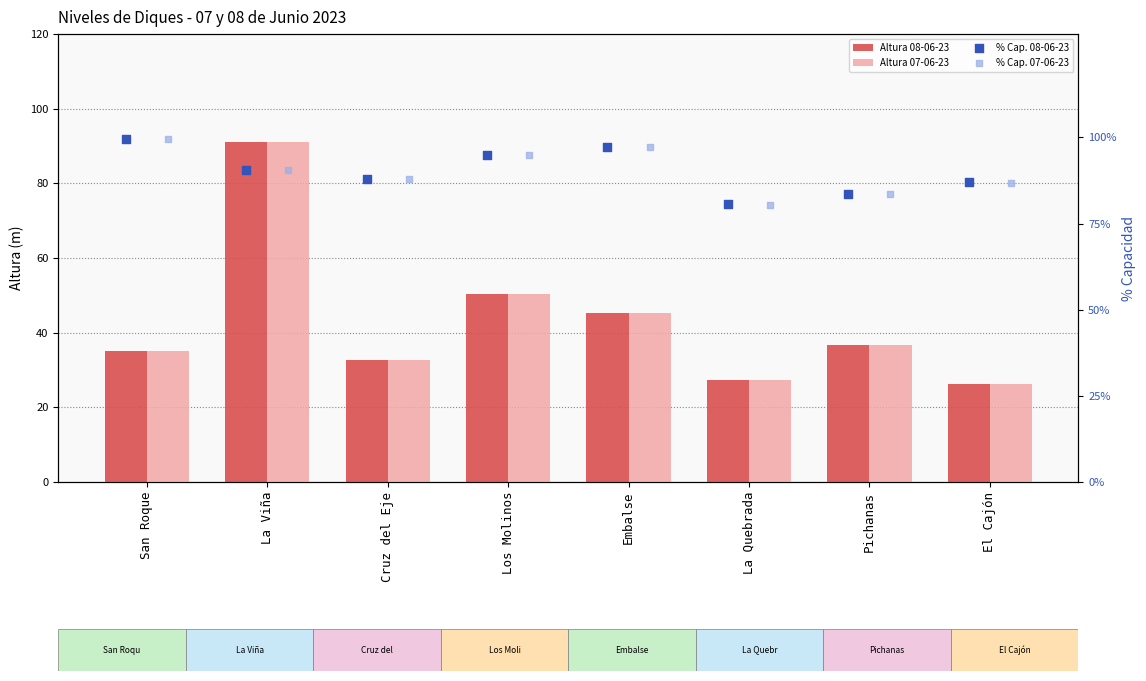

Is the value of % Cap. 08-06-23 at La Viña greater than the value of Altura 08-06-23 at San Roque?

Yes